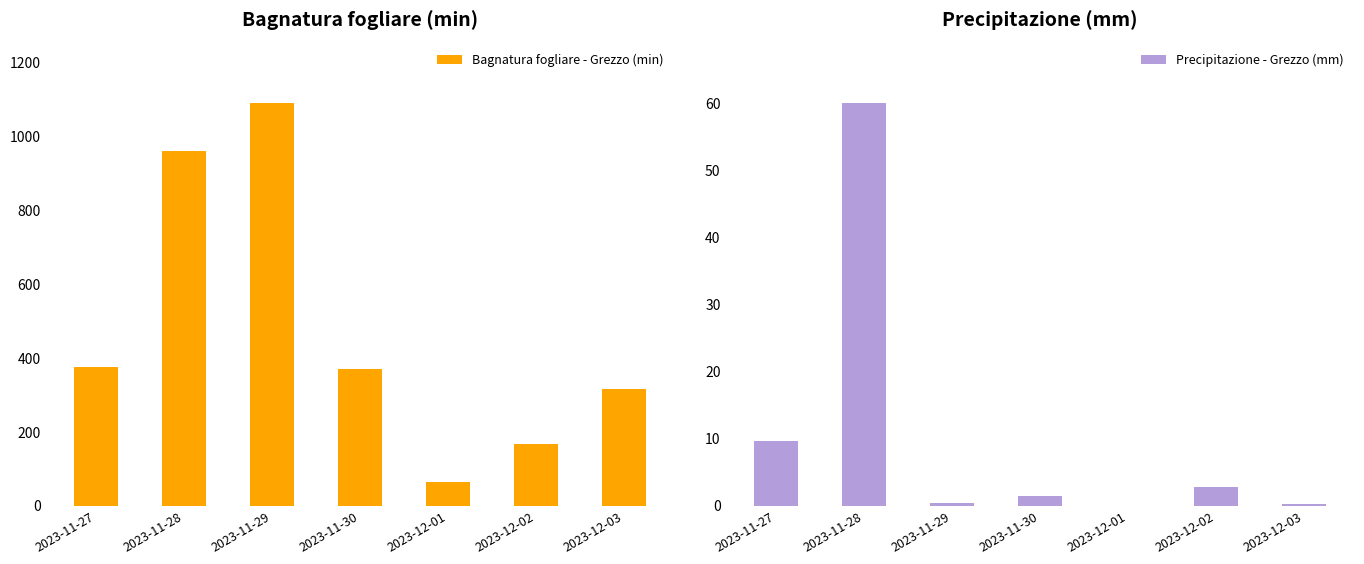

What is the approximate value of Bagnatura fogliare - Grezzo (min) at 2023-11-30?

370.0